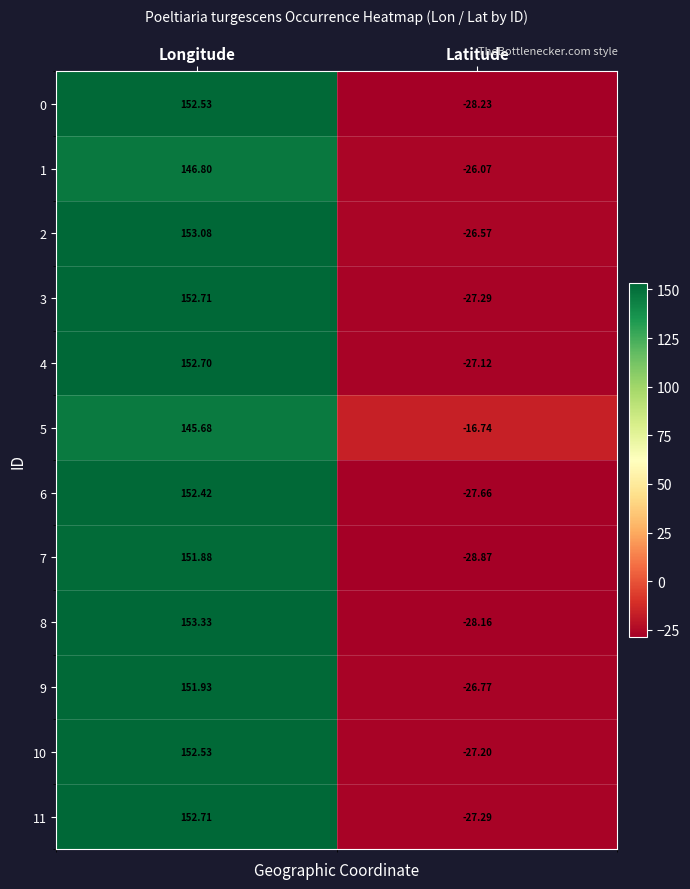

At which category is the sum across all series the highest?

Longitude